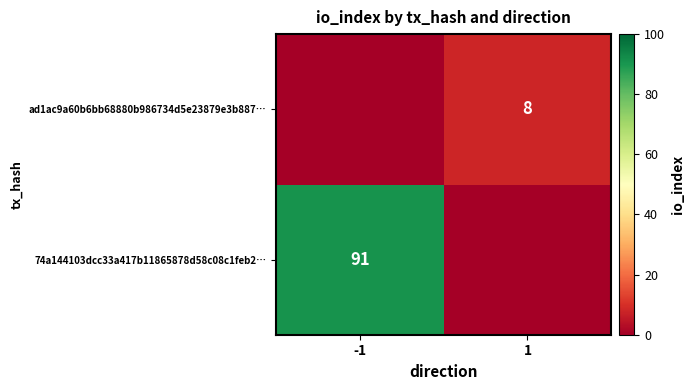

Is the value of 74a144103dcc33a417b11865878d58c08c1feb2… at -1 greater than the value of ad1ac9a60b6bb68880b986734d5e23879e3b887… at 1?

Yes